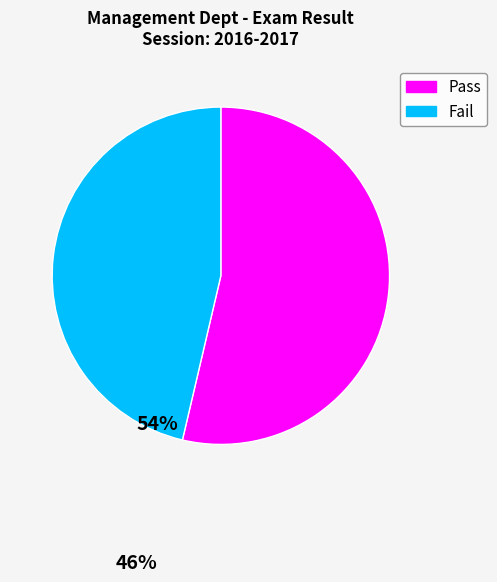

Between Pass and Fail, which is larger?

Pass